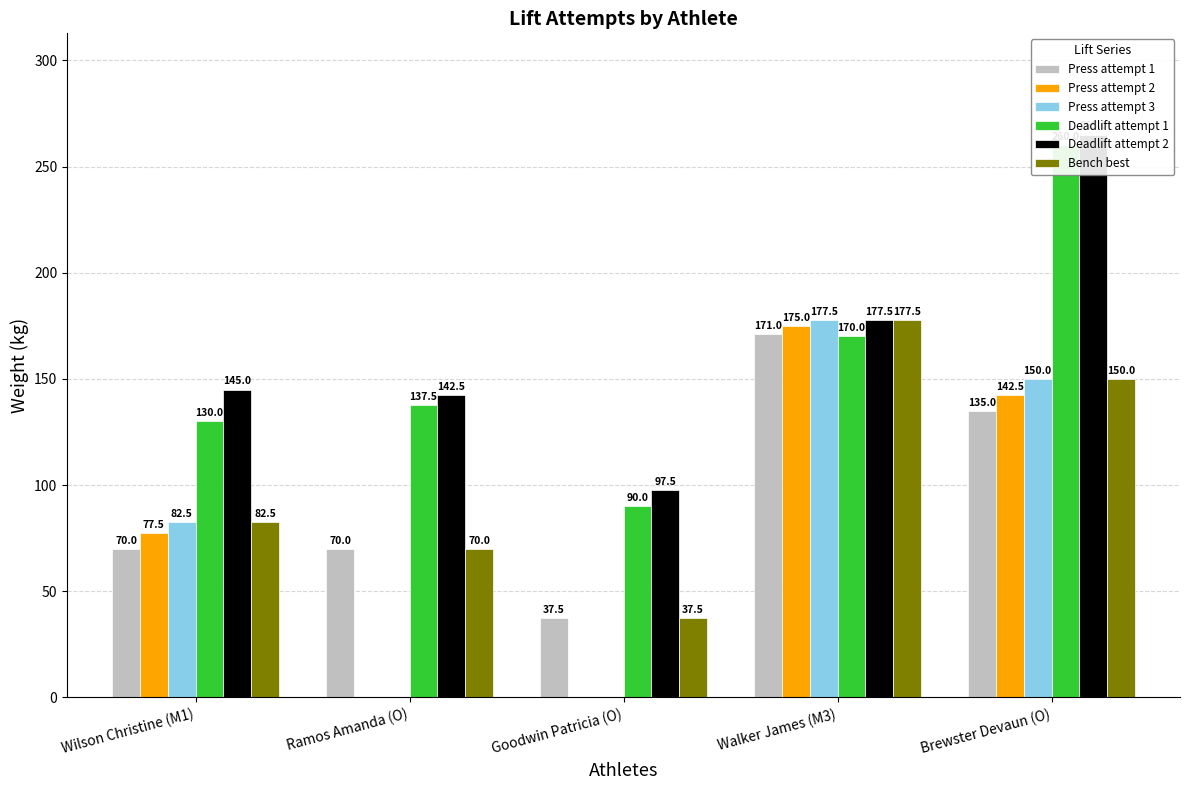

Is it true that Press attempt 3 equals 0.0 at Ramos Amanda (O)?

True